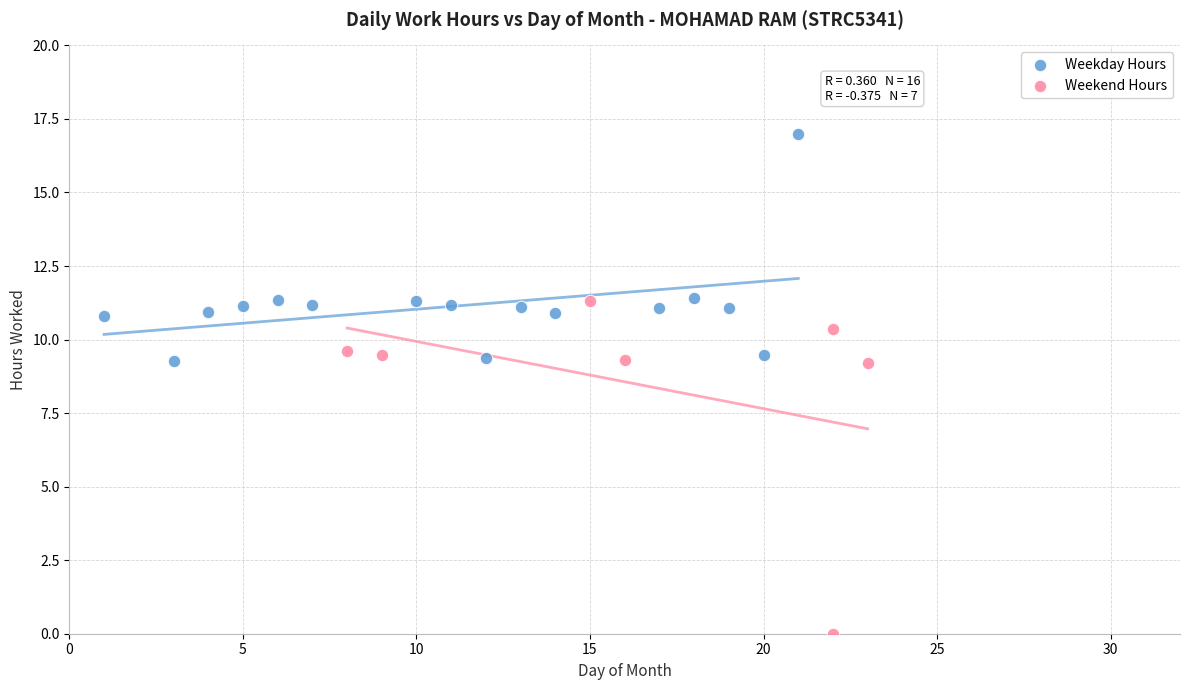

Which series has the widest spread of Y values?

Weekend Hours